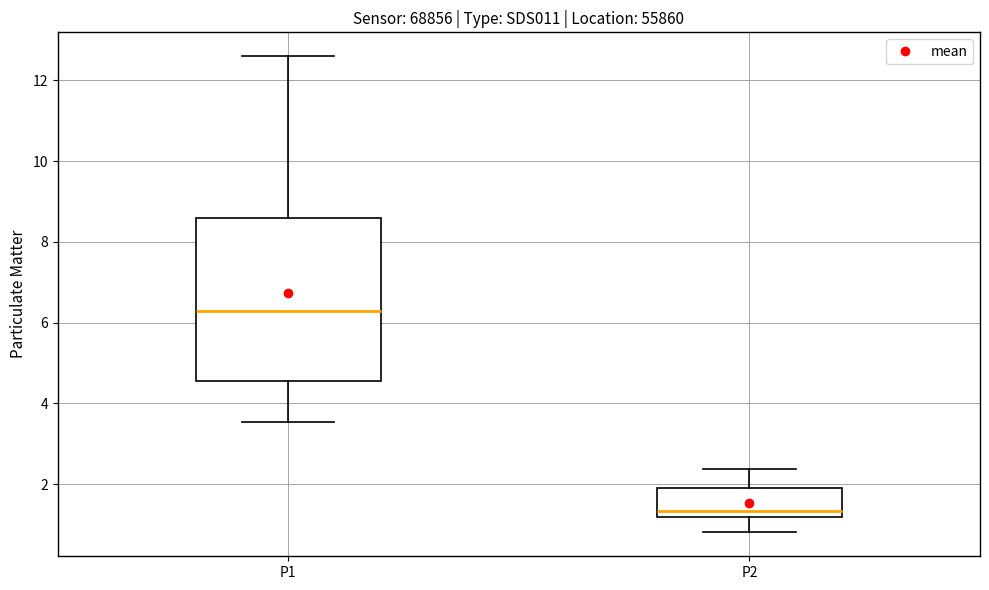

Where is the lower edge of the box for P1 on the y-axis? The values are not printed on the chart, so give them approximately, as read against the axis.

4.6